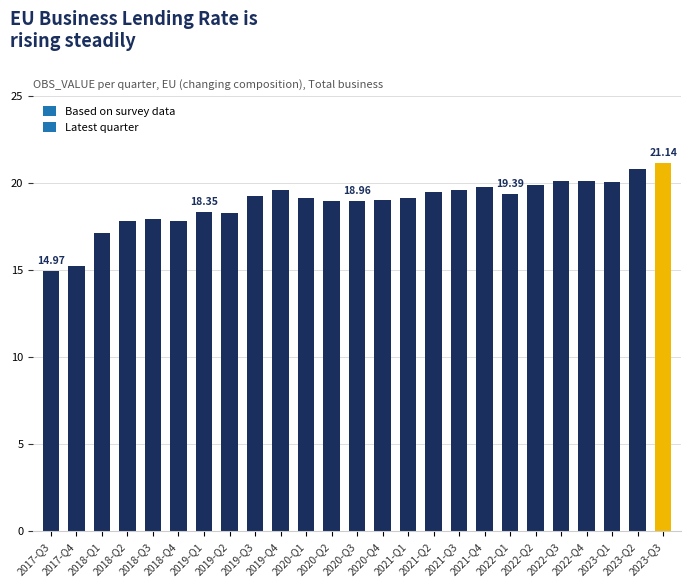

What is the sum of the values at 2022-Q4 and 2019-Q1?

38.5